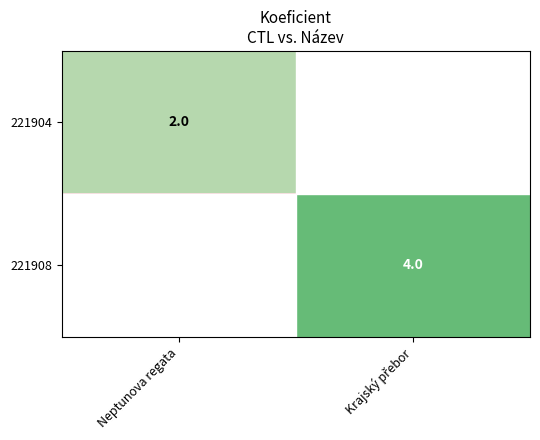

The 221904 series shows 3 at Neptunova regata. True or false?

False